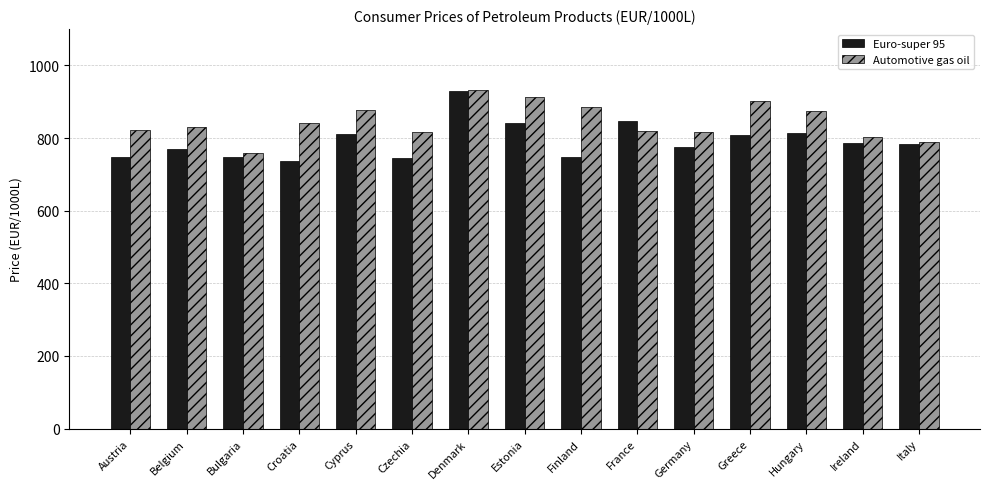

What is the average value of the Automotive gas oil series?

845.6